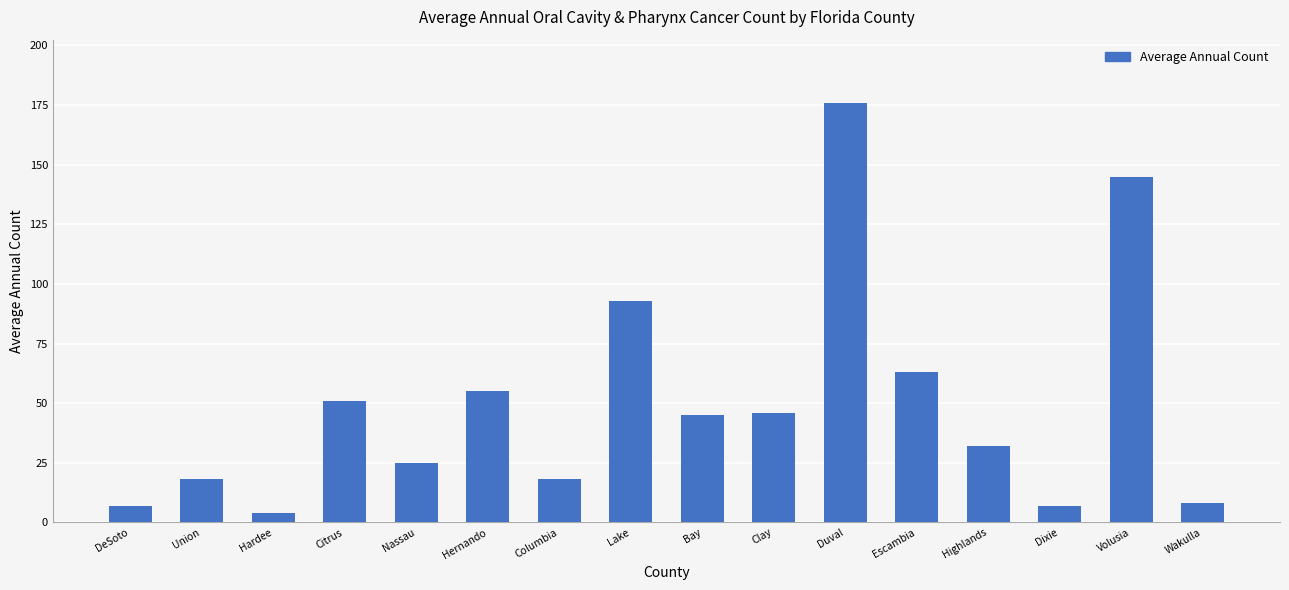

How many bars are there in total?

16